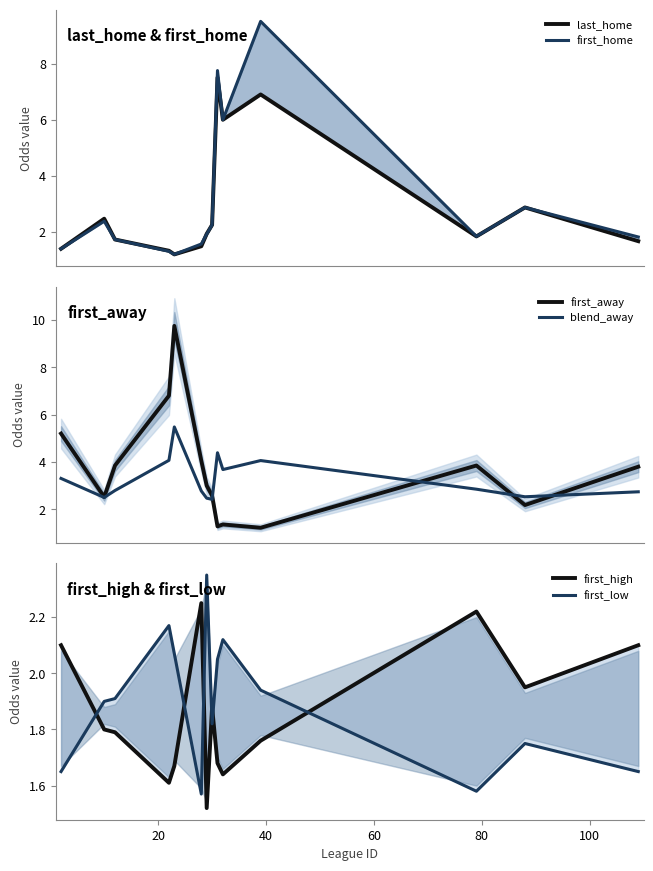

What is the maximum value for blend_away?

5.5